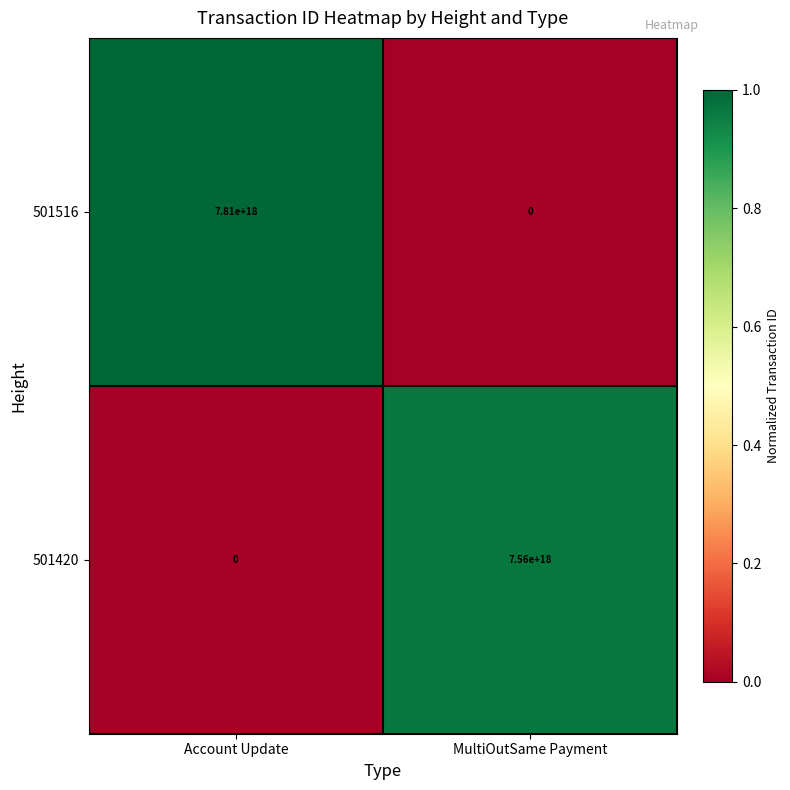

How many positive values does the 501516 series have?

1